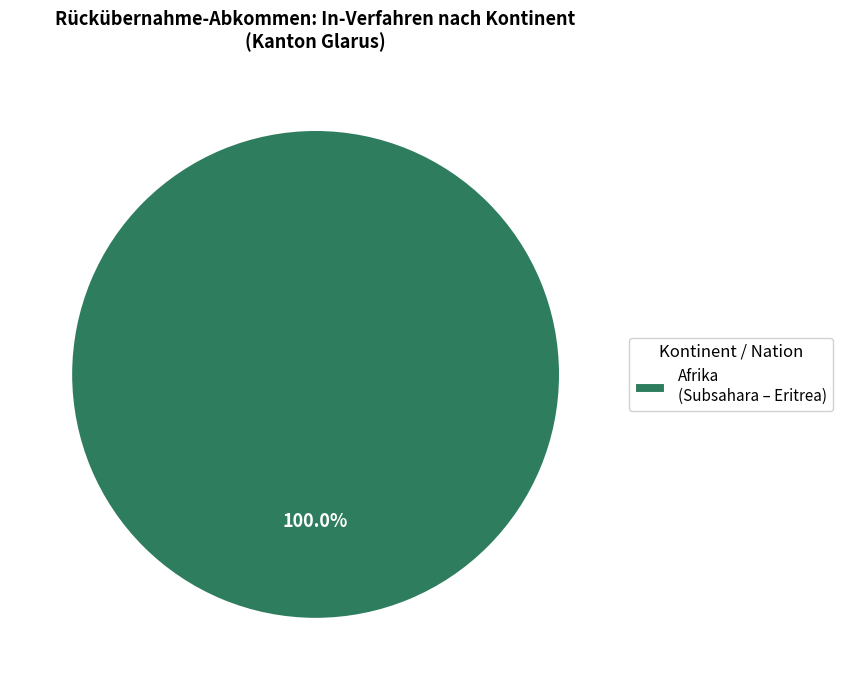

Does any single category account for the majority?

Yes